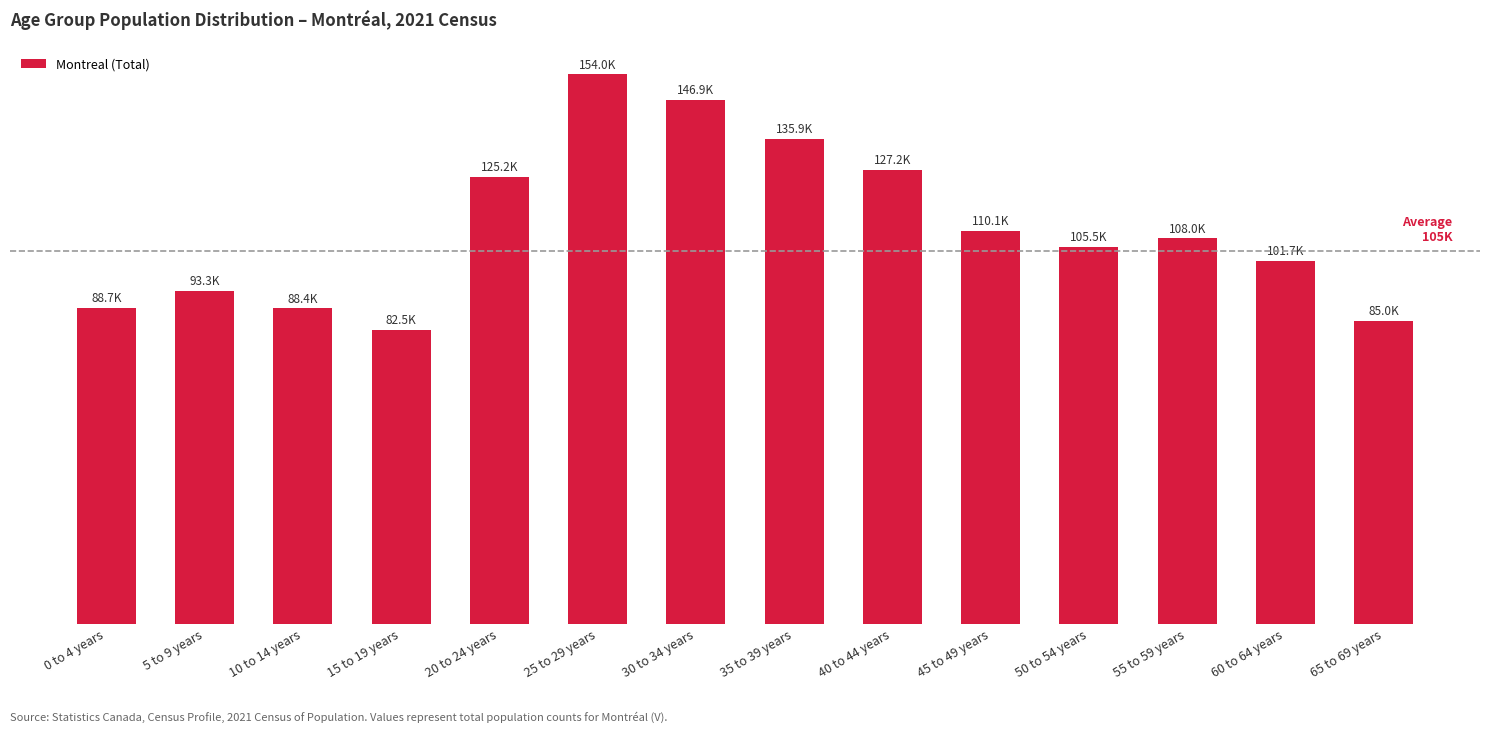

At which label does the data first exceed 108040?

20 to 24 years